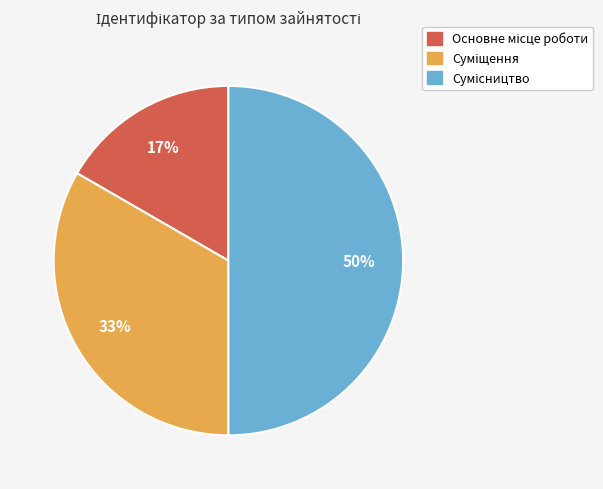

To the nearest percent, what is the difference between the largest and smallest slice percentages?

33%